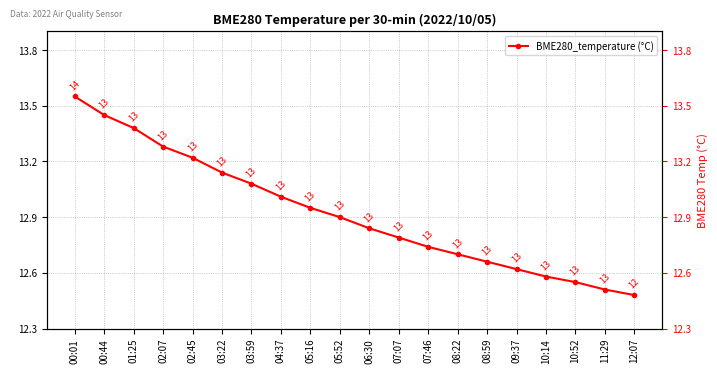

Rank the categories by value from highest to lowest.

00:01, 00:44, 01:25, 02:07, 02:45, 03:22, 03:59, 04:37, 05:16, 05:52, 06:30, 07:07, 07:46, 08:22, 08:59, 09:37, 10:14, 10:52, 11:29, 12:07